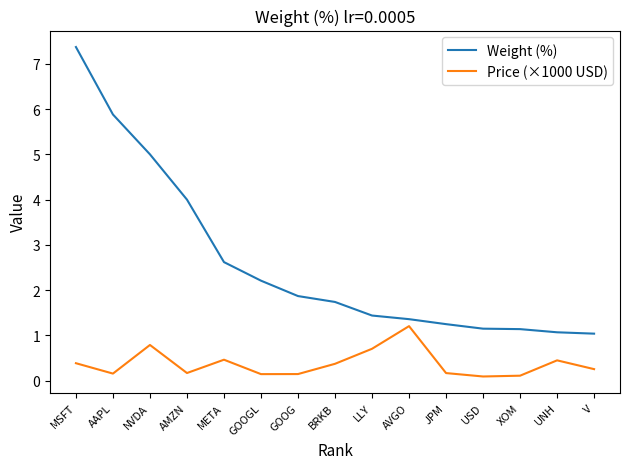

How many interior local valleys does the Price (×1000 USD) series have?

4